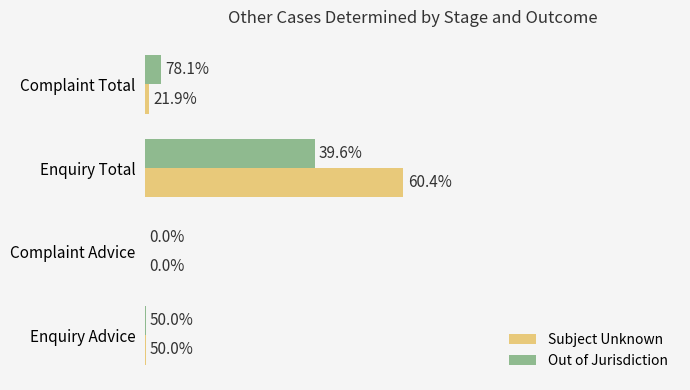

What are all the series names shown in the legend?

Subject Unknown, Out of Jurisdiction